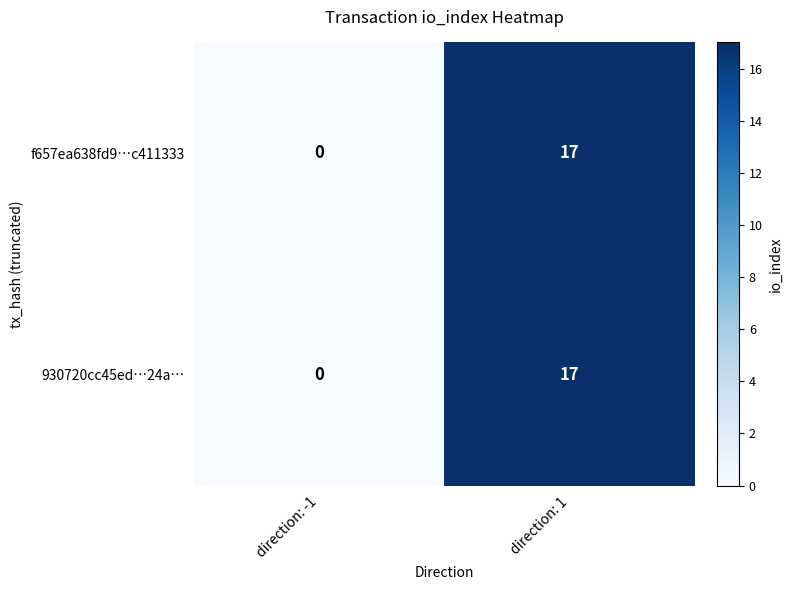

How many categories are shown in the chart?

2